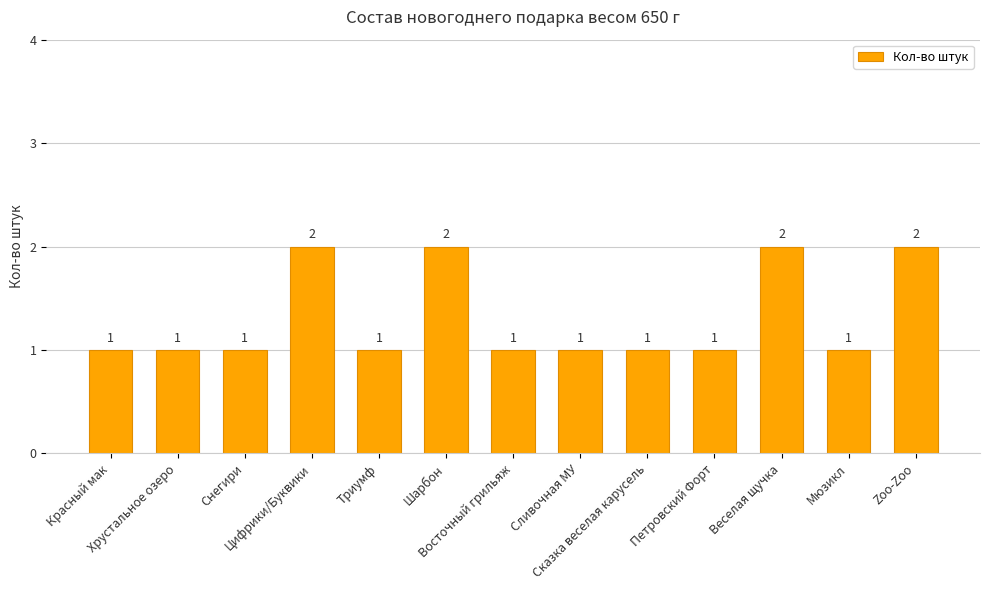

How many values are between 1 and 2?

13